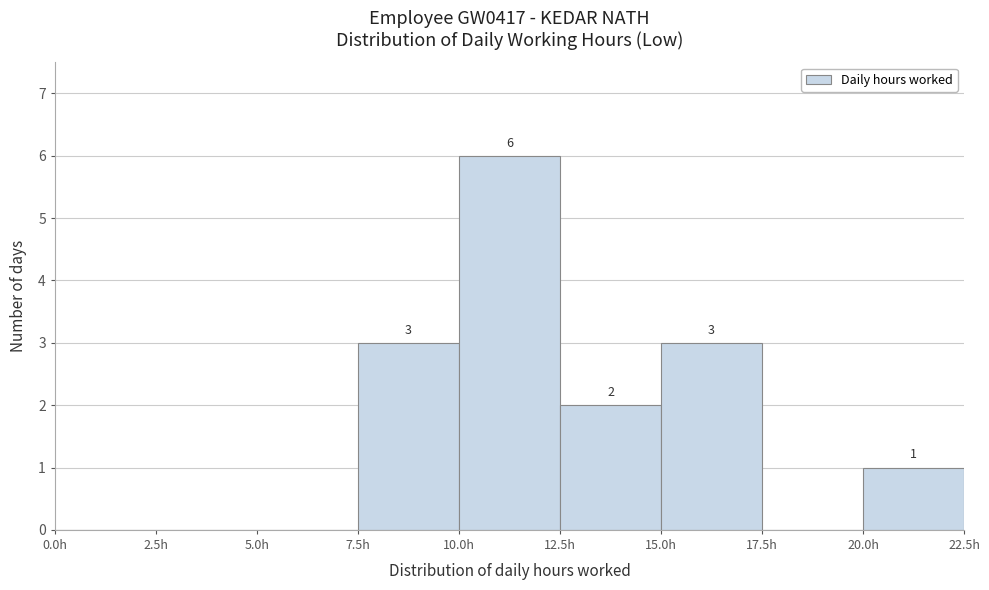

Over which range of the x-axis is the bar tallest?

10.0 to 12.5